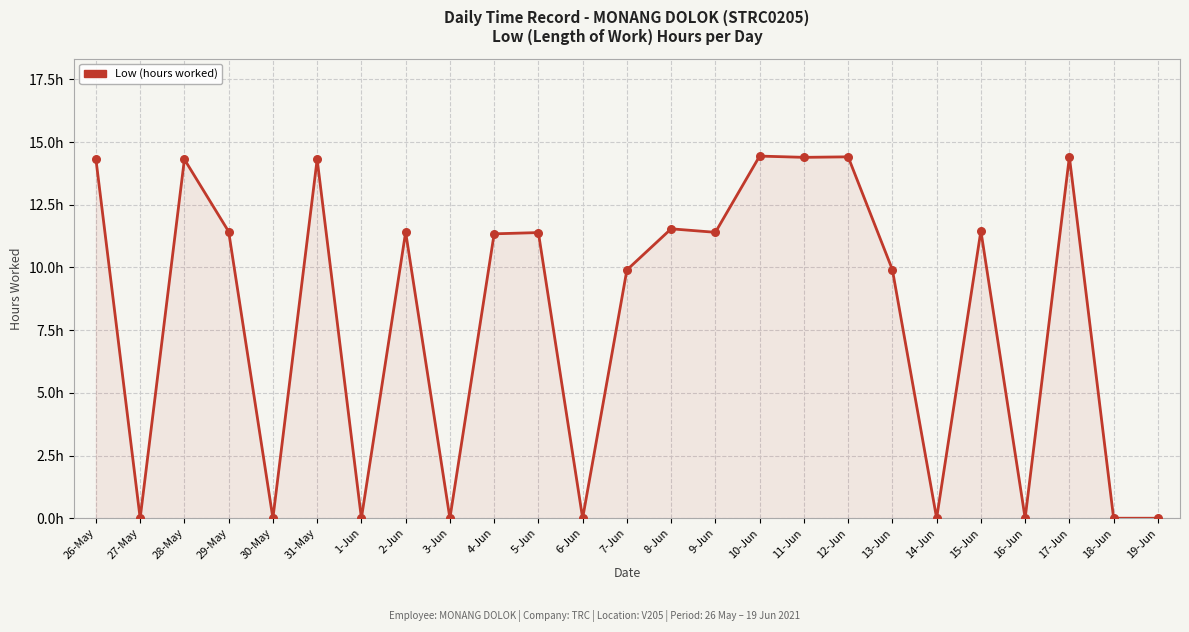

Approximately how many times larger is the value at 13-Jun compared to 11-Jun?

0.7